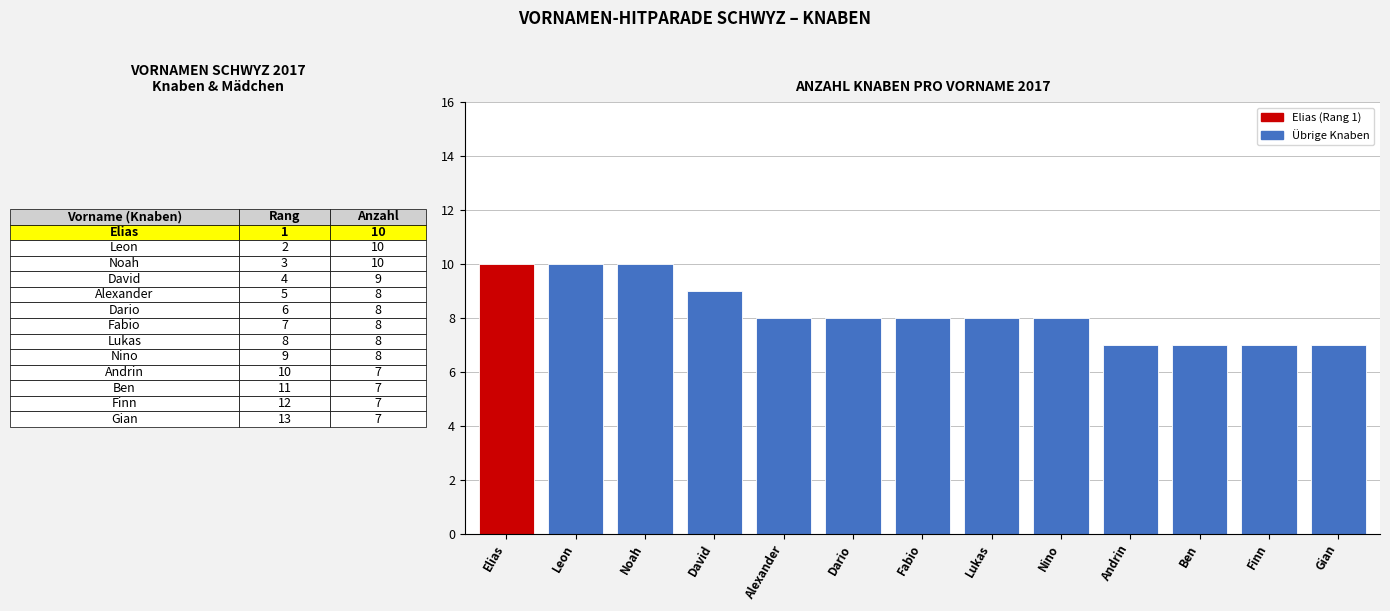

What is the maximum value shown in the chart?

10